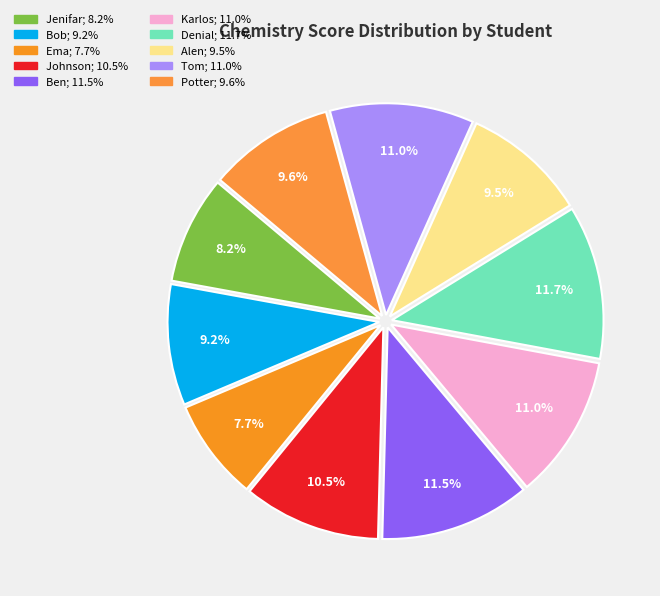

What portion of the pie excludes Jenifar?

91.8%